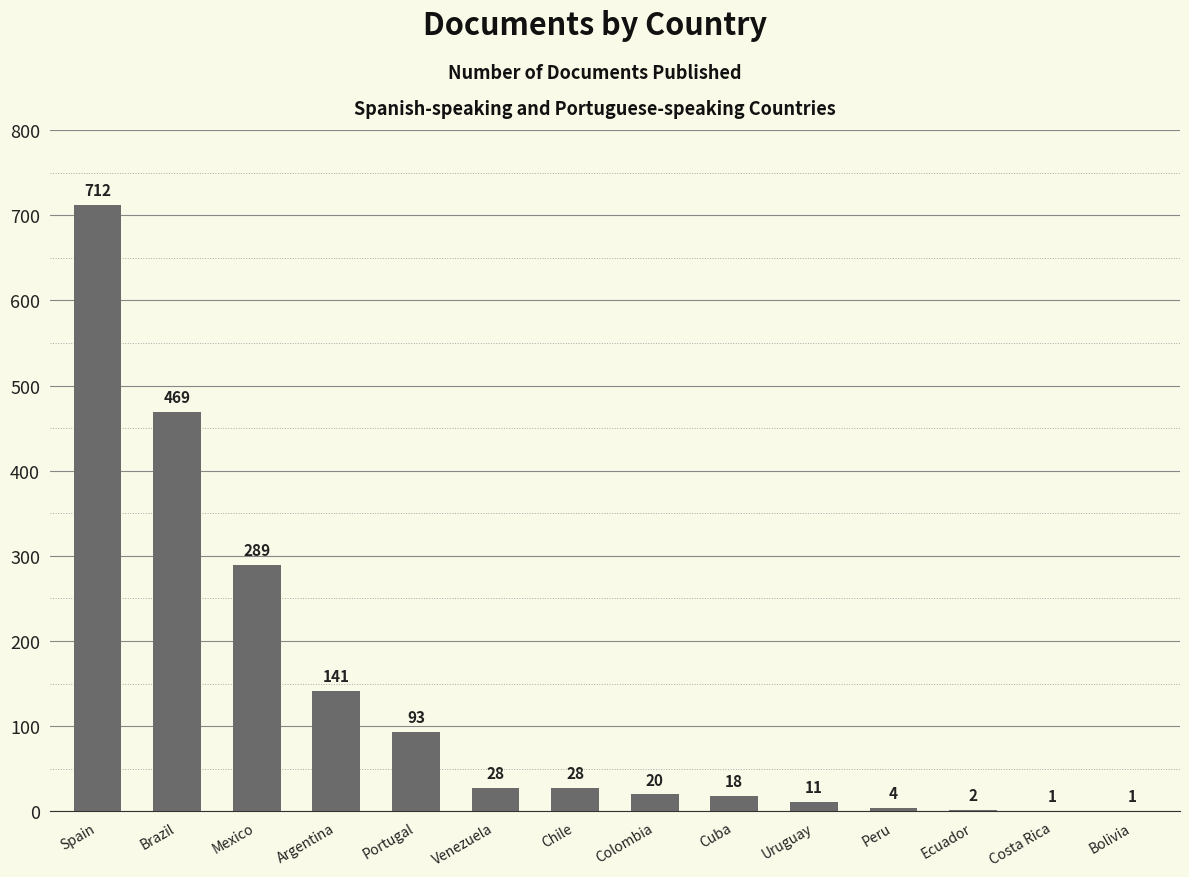

Reading left to right, extract all data points from this chart.

712	469	289	141	93	28	28	20	18	11	4	2	1	1